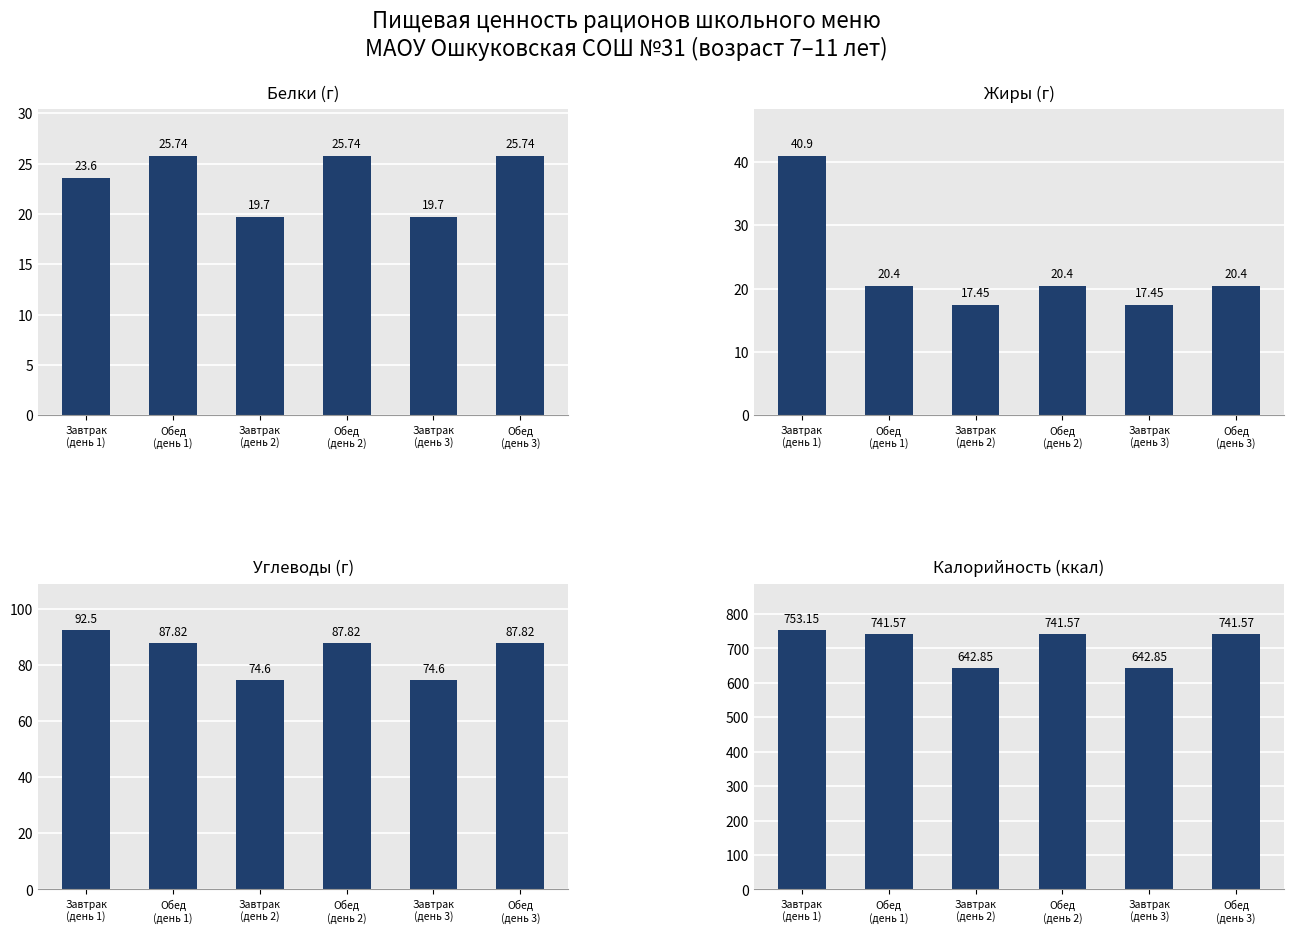

What is the label of the 1st bar from the right?

Обед
(день 3)